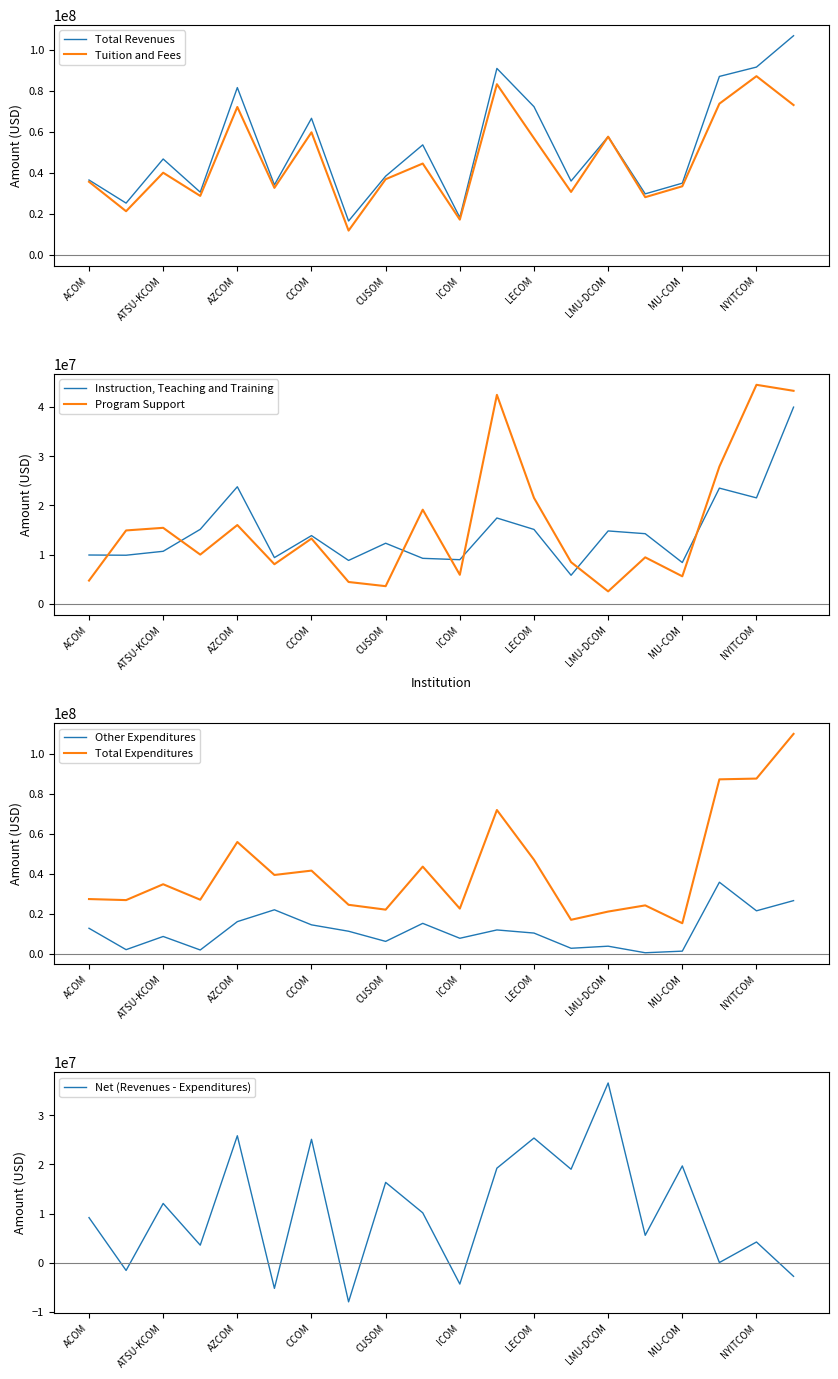

At which label does Tuition and Fees reach its peak?

NYITCOM